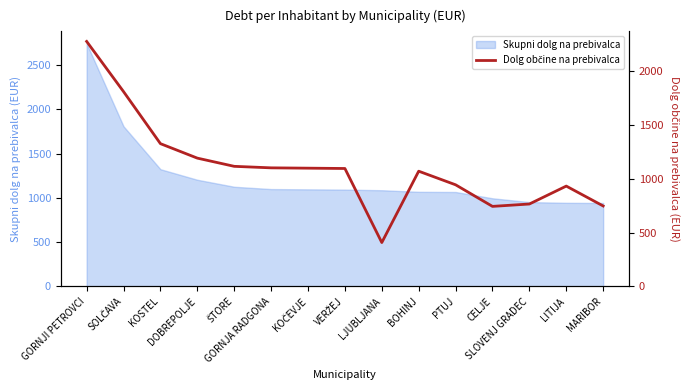

At which label is the value closest to 1338?

KOSTEL